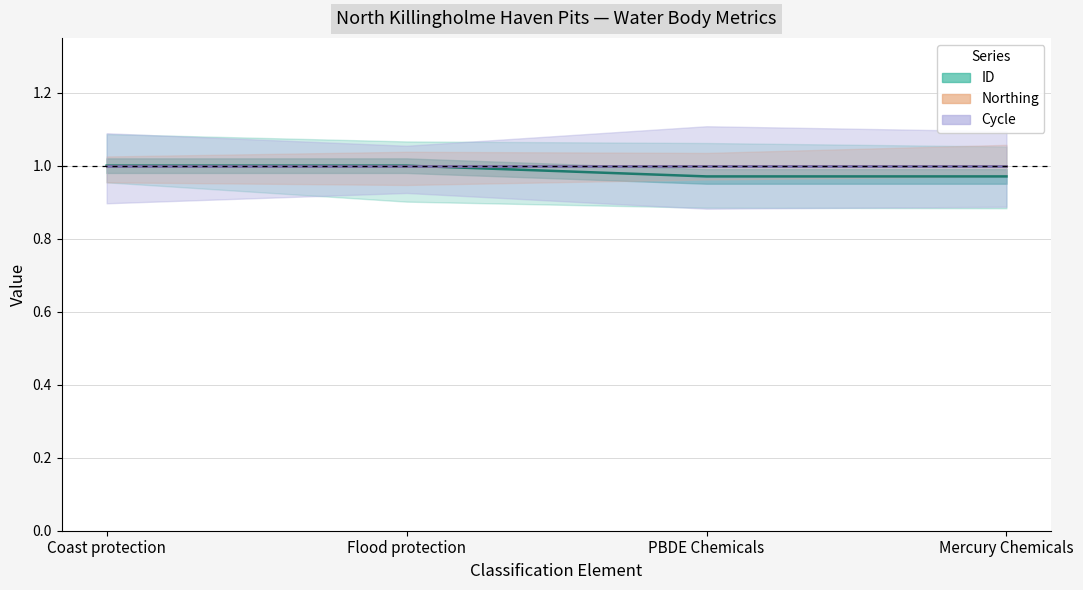

What position from the right is Flood protection?

3